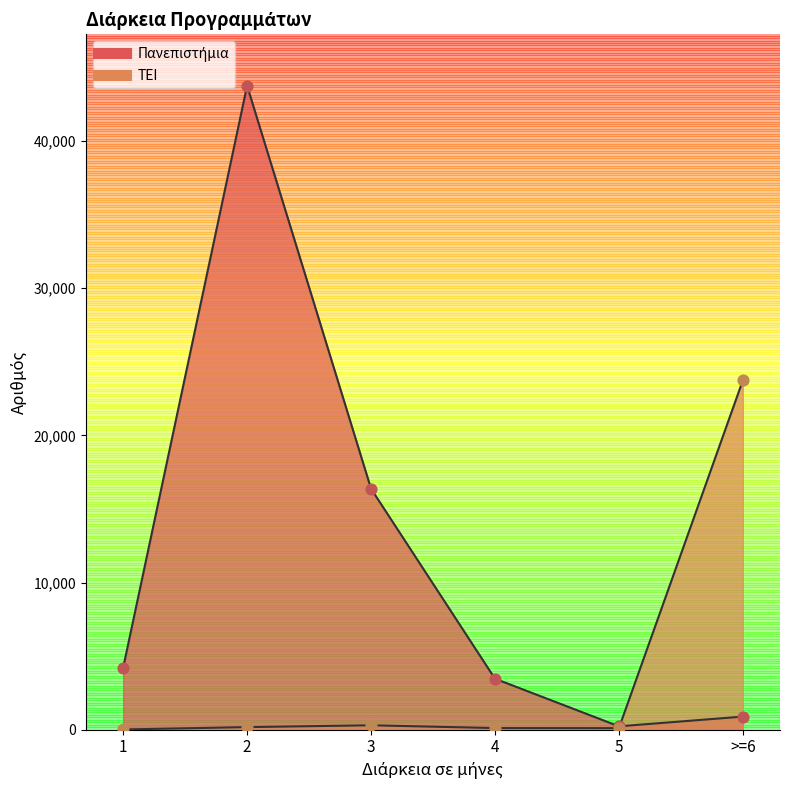

Is the value of ΤΕΙ at 2 greater than the value of Πανεπιστήμια at 5?

No